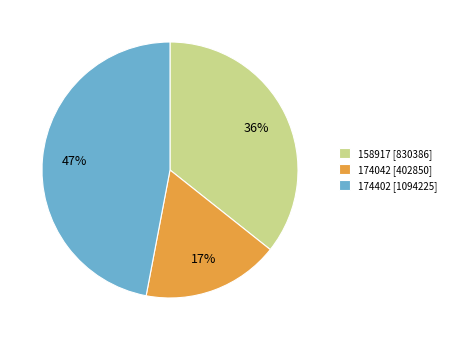

To the nearest percent, what percentage of the pie is 158917?

36%